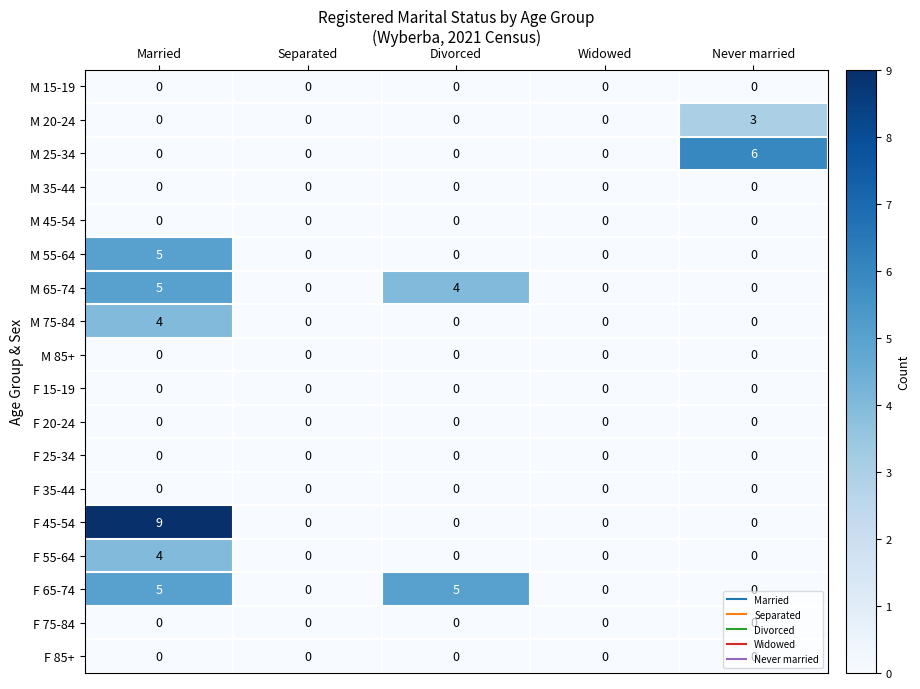

What is the total value across all series at Married?

32